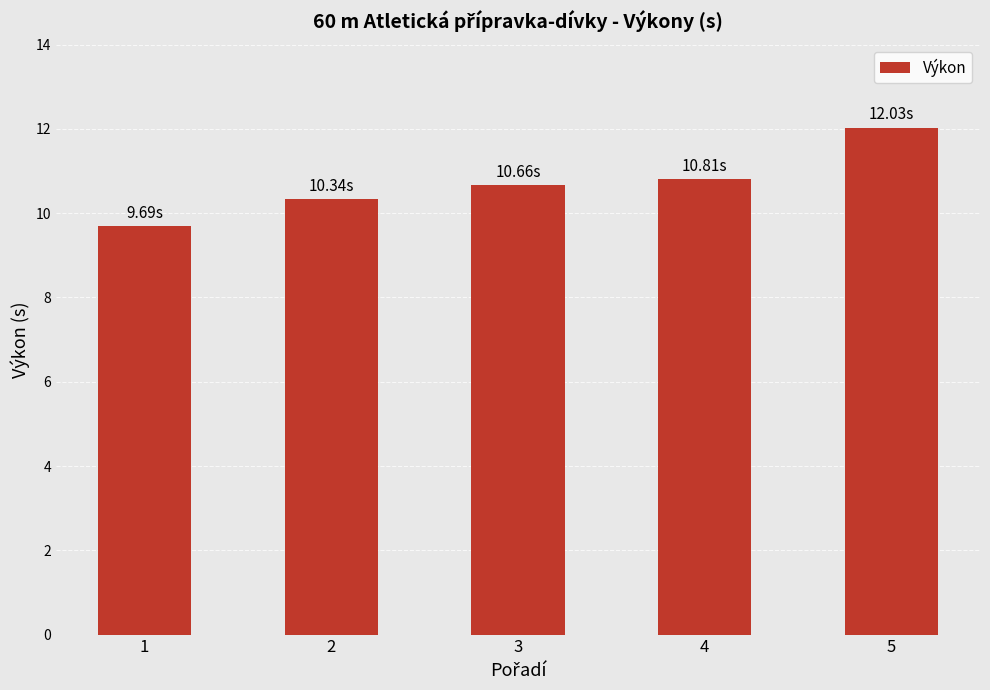

List the labels in order of value, largest first.

5, 4, 3, 2, 1